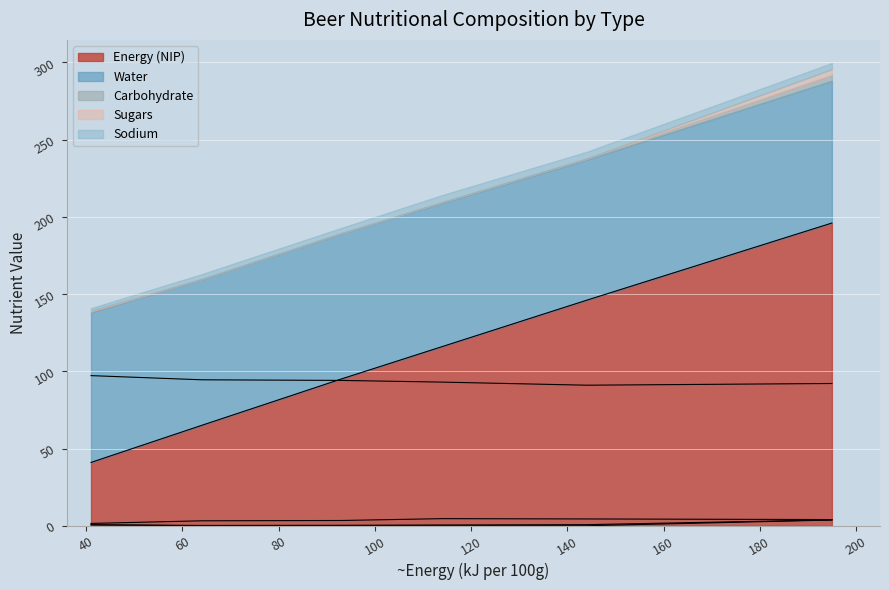

True or false: Carbohydrate and Water cross at least once.

False